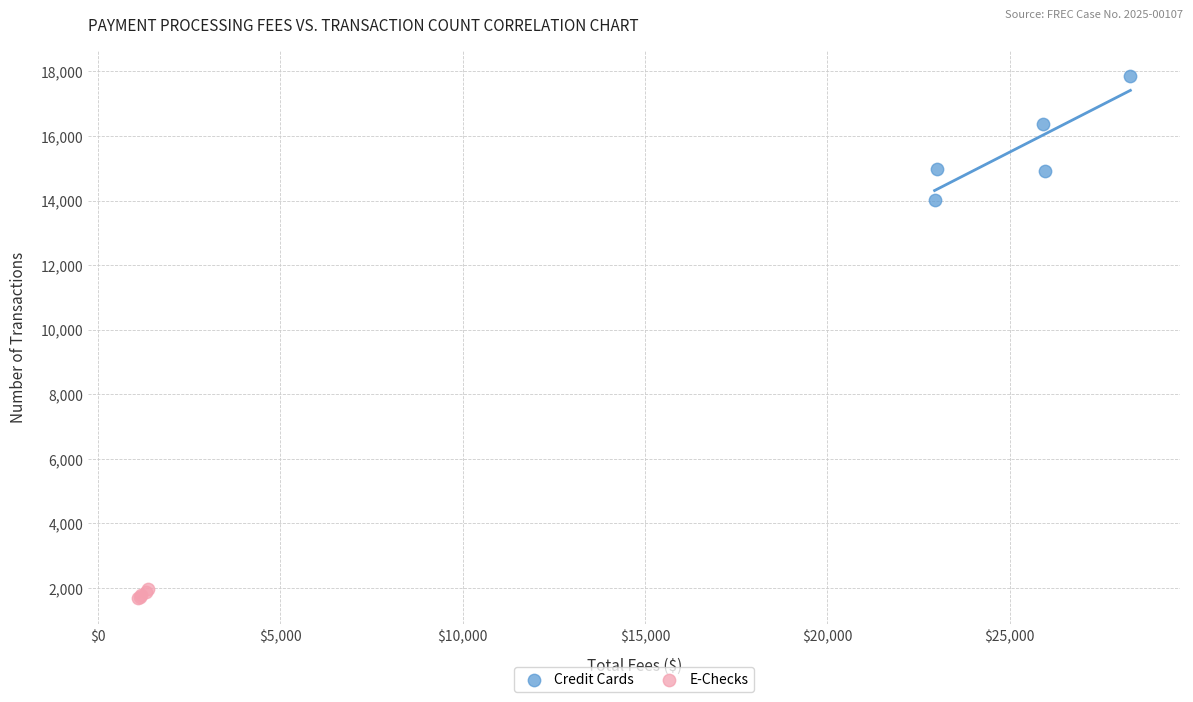

Which series contains the highest Y value?

Credit Cards